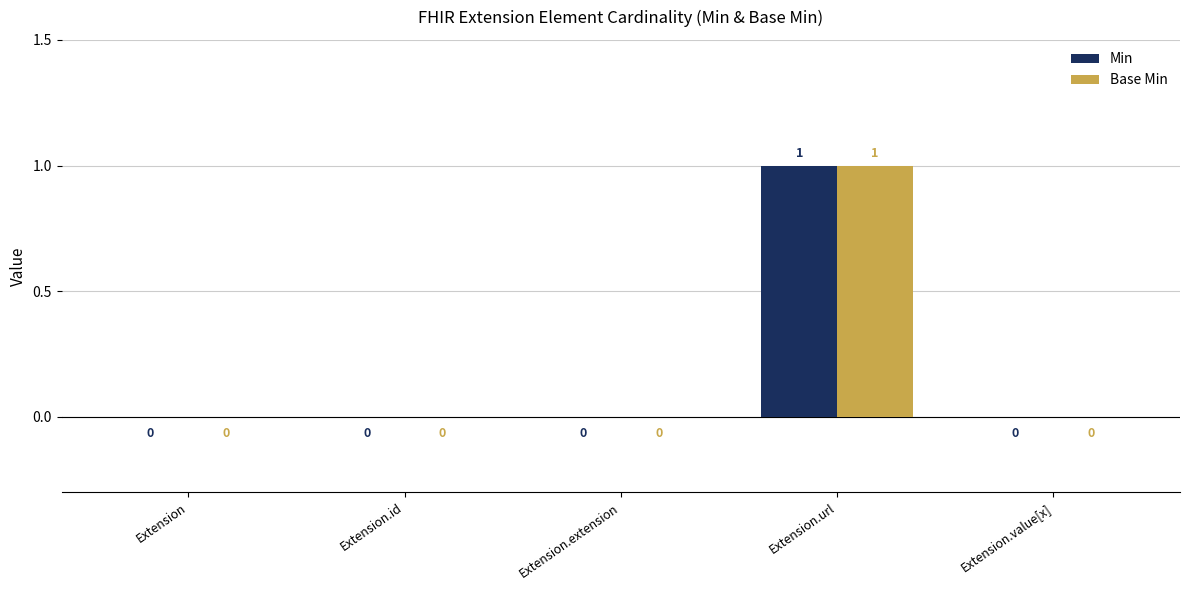

Is it true that Min equals 0 at Extension.extension?

True